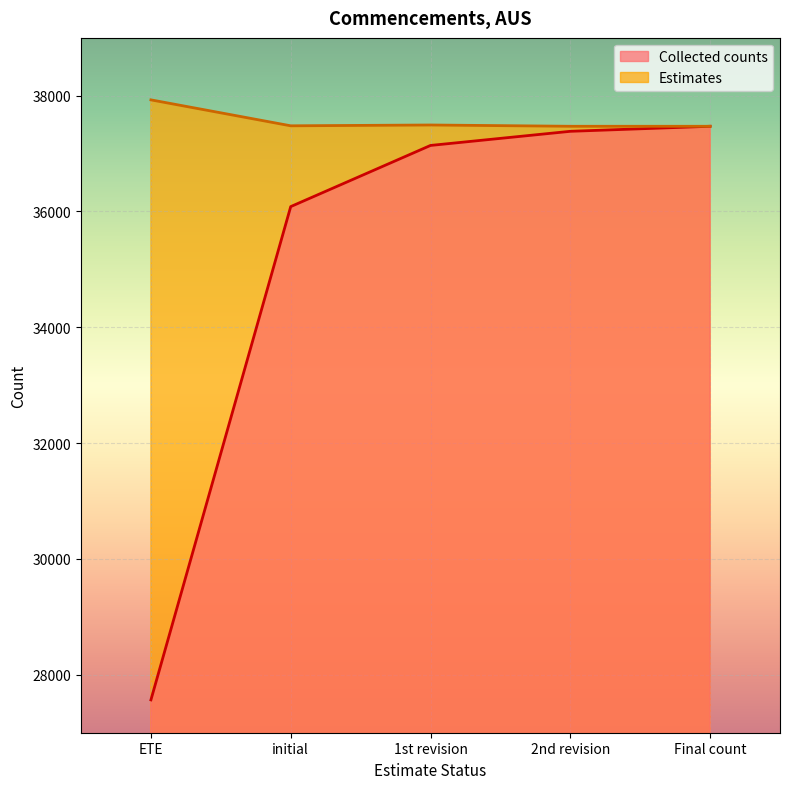

True or false: Estimates has more than 1 points higher than both neighbors.

False